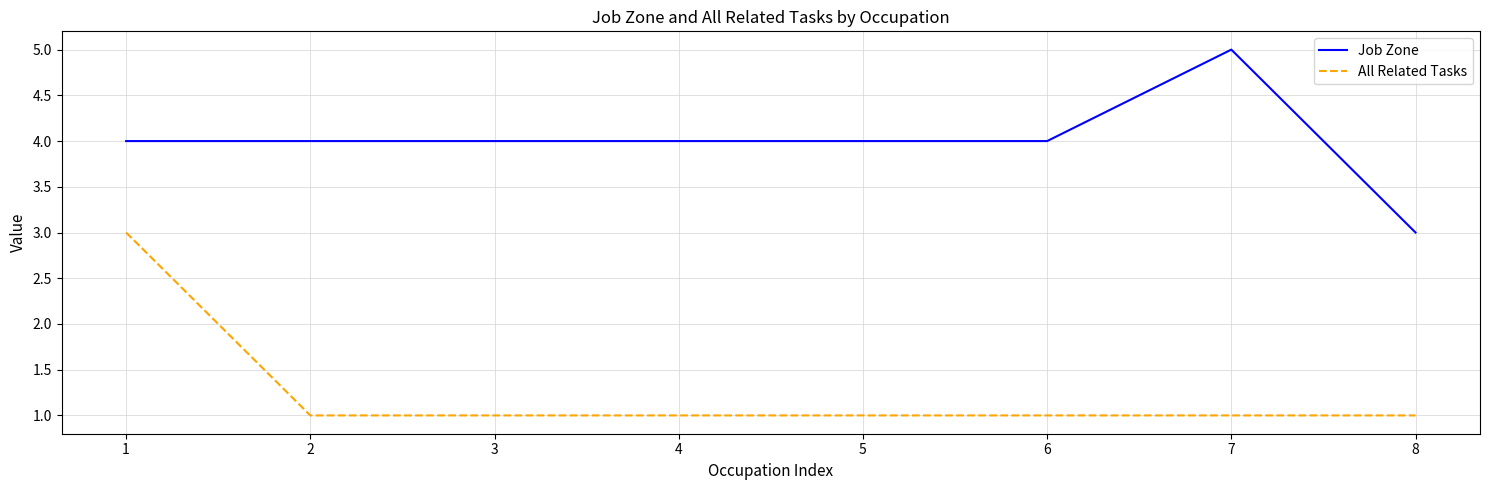

Is the value of All Related Tasks at 3 greater than the value of Job Zone at 2?

No